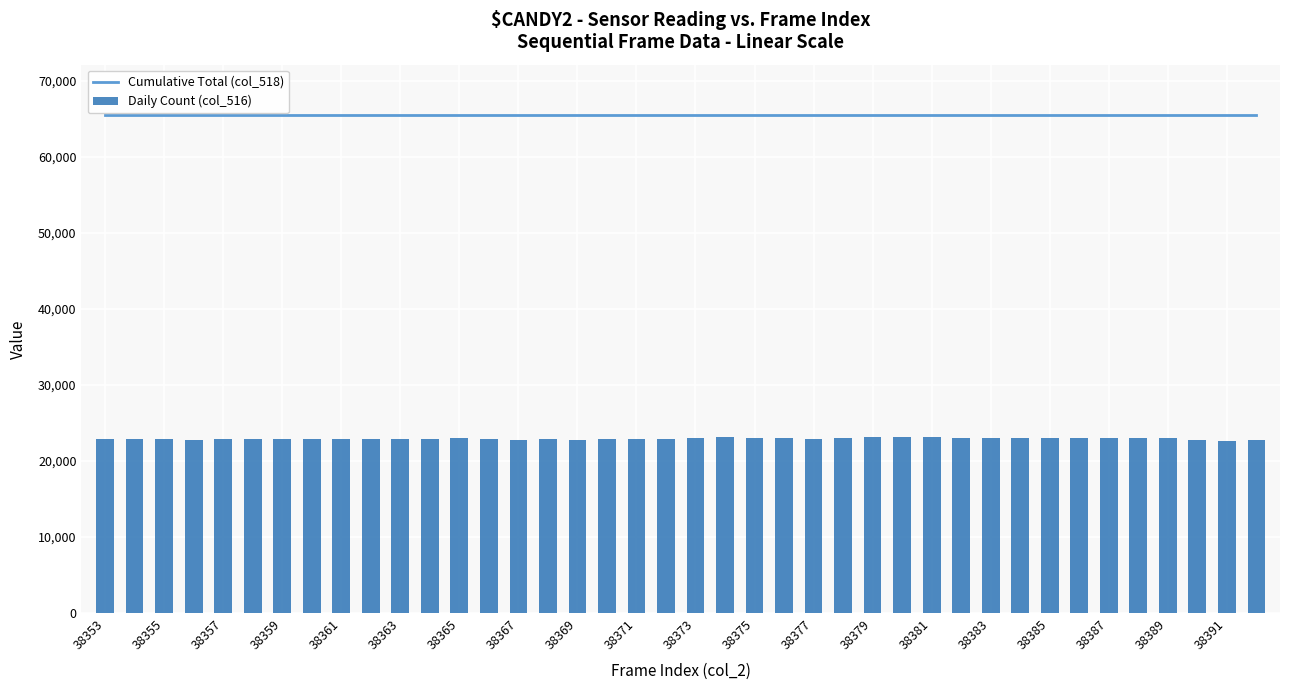

What is the approximate value of Daily Count (col_516) at 37, to the nearest 50?

22800